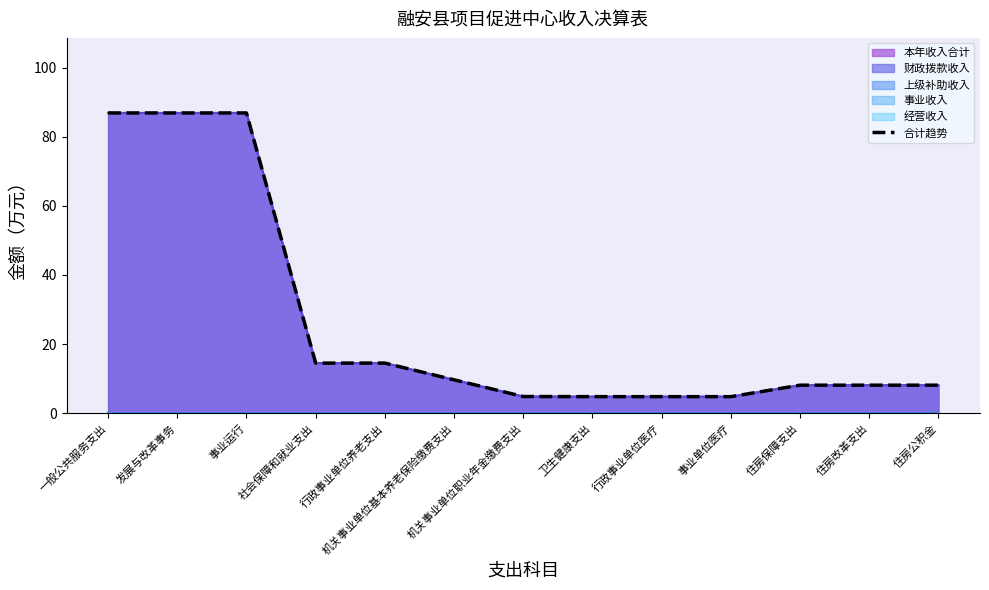

True or false: there are more than 2 points higher than both neighbors.

False